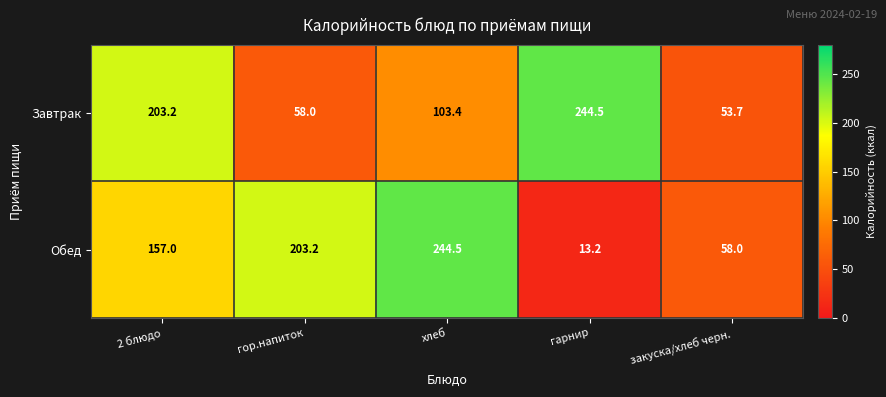

What is the sum of all Завтрак values?

662.8